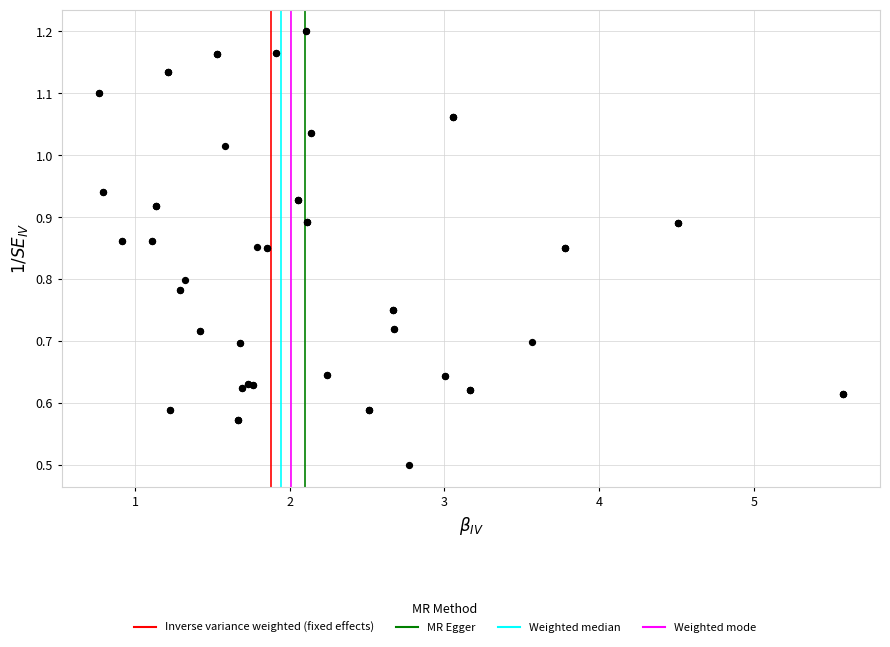

What Y value in the scatter plot is closest to 0?

0.5